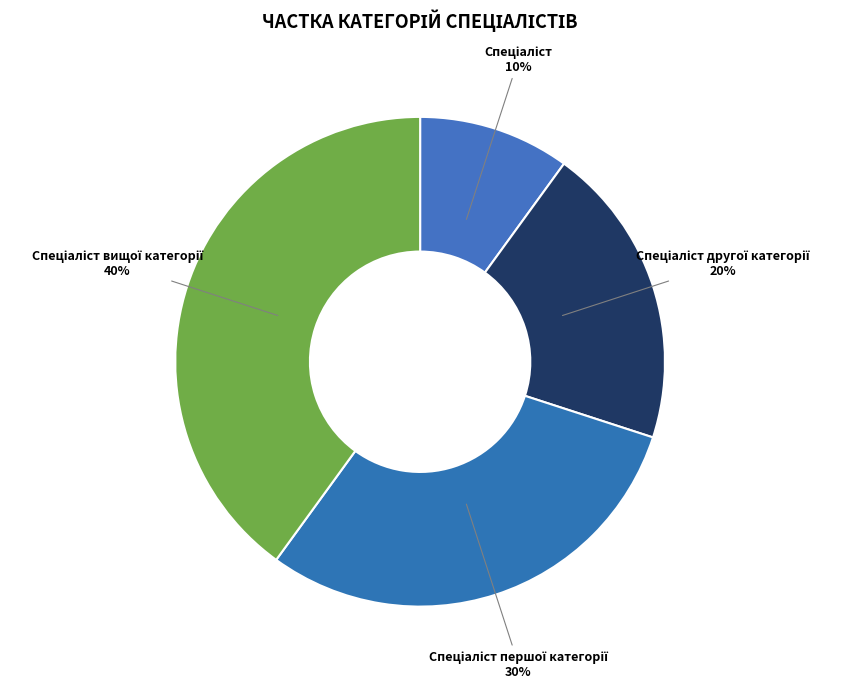

To the nearest percent, what is the difference between the largest and smallest slice percentages?

30%